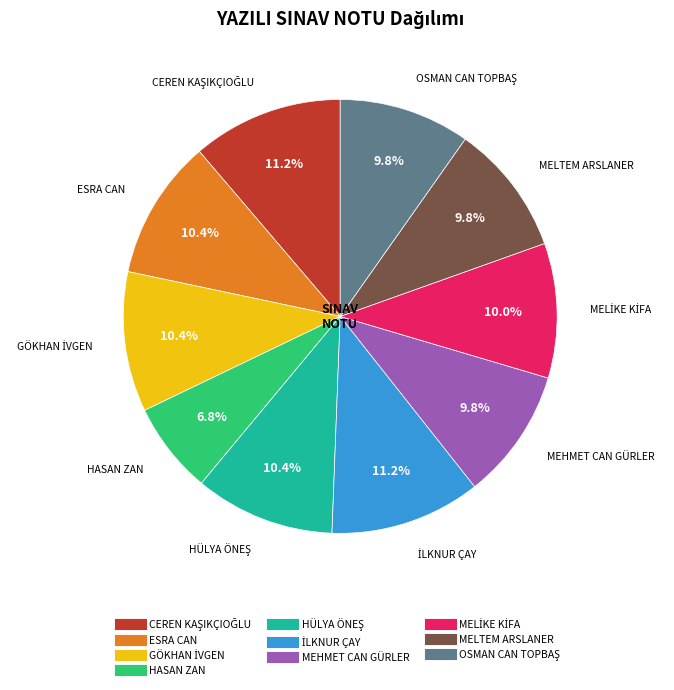

What is the smallest slice in the pie chart?

HASAN ZAN